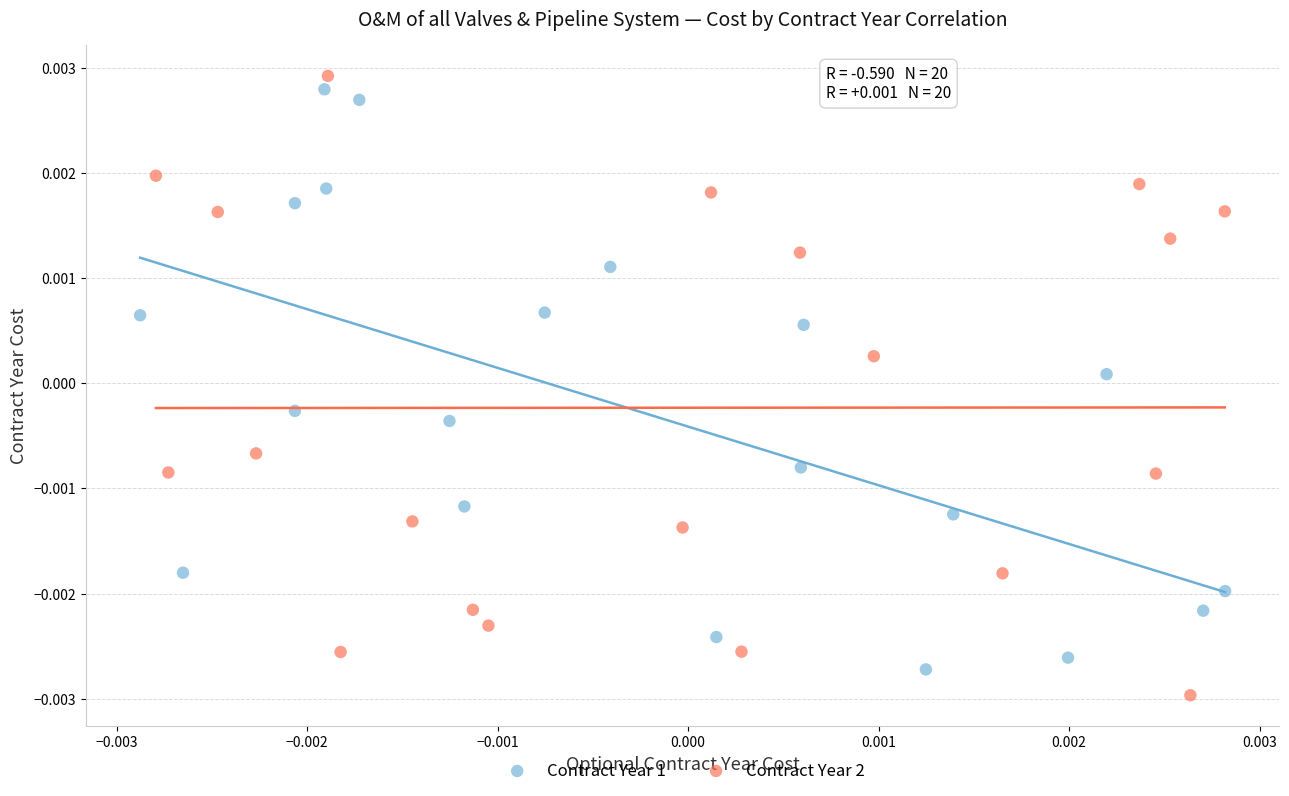

What are all the series names shown in the legend?

Contract Year 1, Contract Year 2